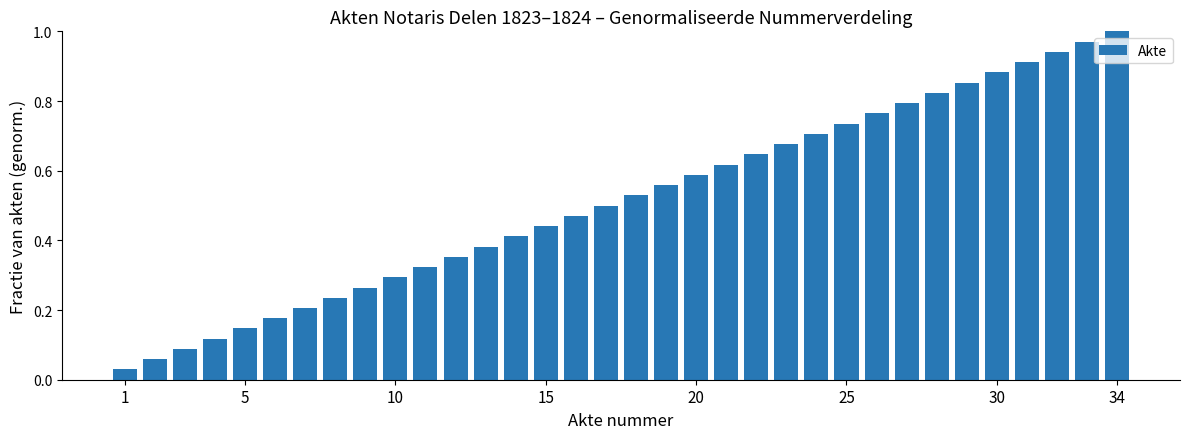

Which category has the highest value across all series?

34